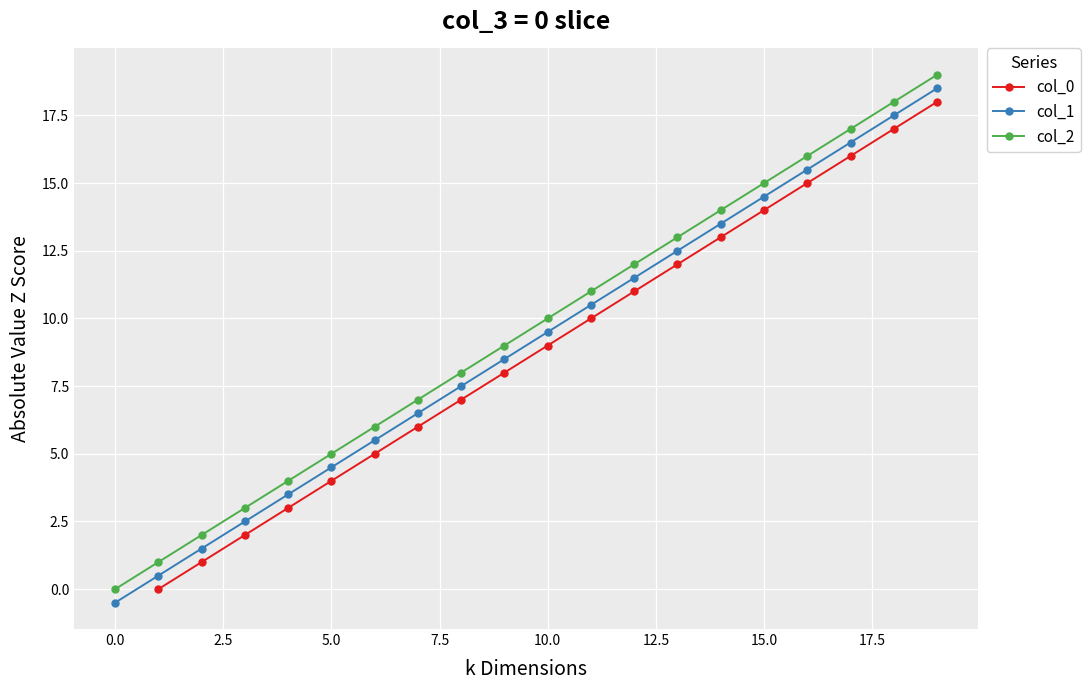

True or false: col_1 has more than 1 interior local peaks.

False